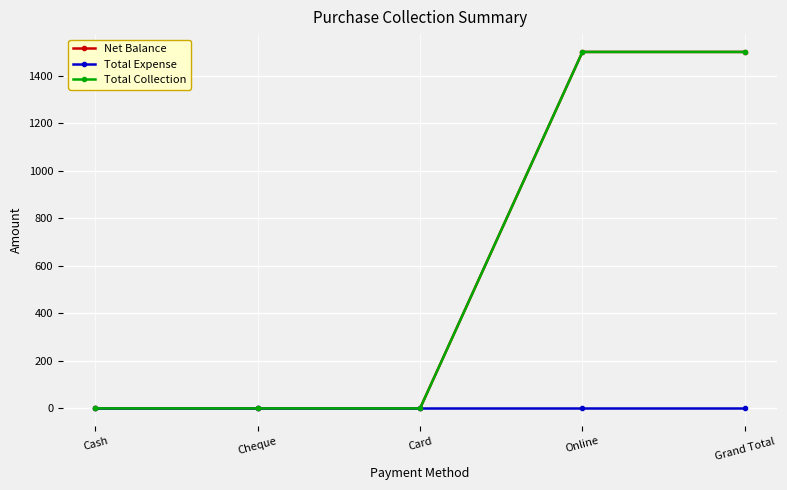

Reading left to right, list all the values displayed in this chart.

Net Balance: Cash=0	Cheque=0	Card=0	Online=1500	Grand Total=1500
Total Expense: Cash=0	Cheque=0	Card=0	Online=0	Grand Total=0
Total Collection: Cash=0	Cheque=0	Card=0	Online=1500	Grand Total=1500